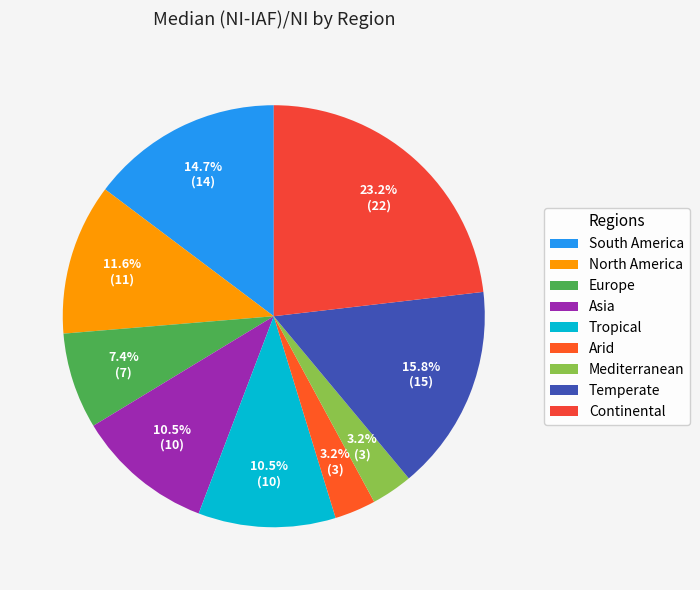

Which category has the smallest portion of the pie?

Arid